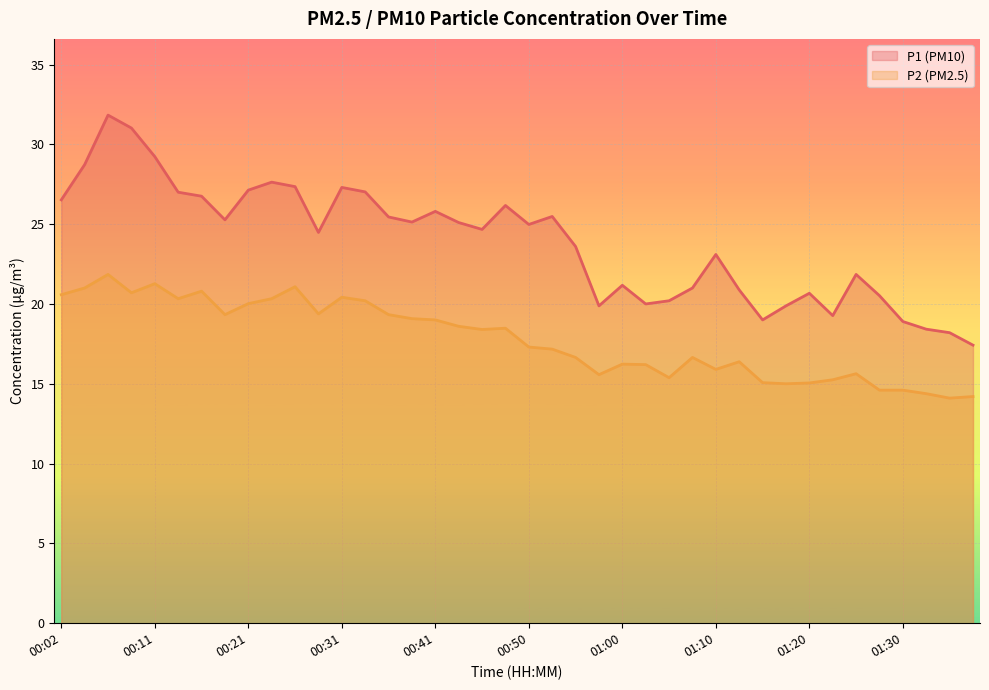

Is it true that P1 equals 30.6 at 01:08?

False